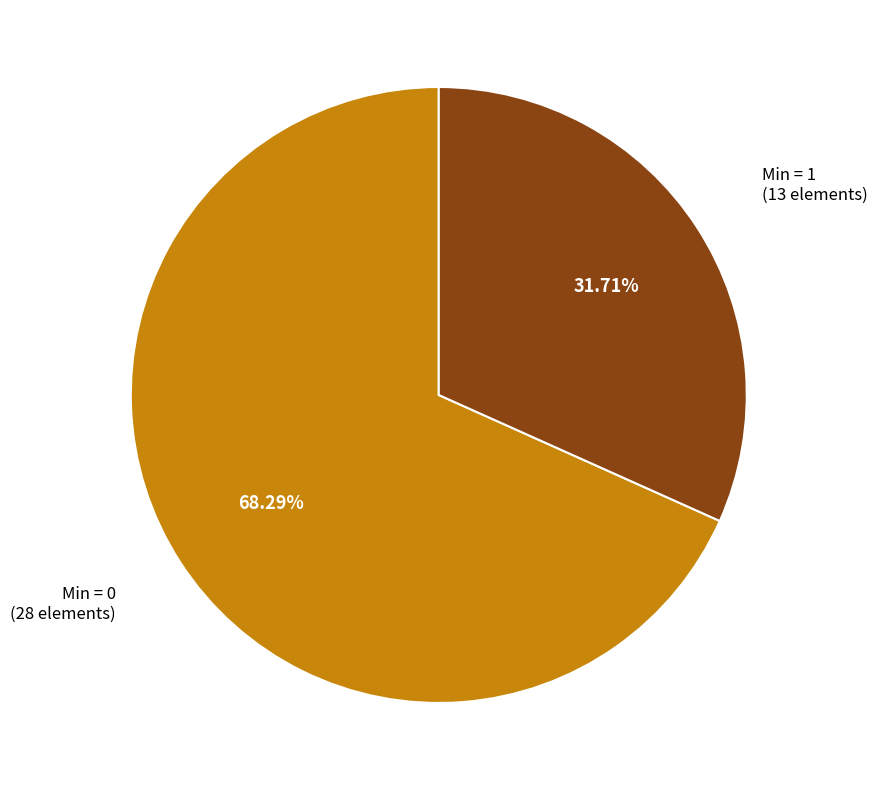

How many slices are in this pie chart?

2